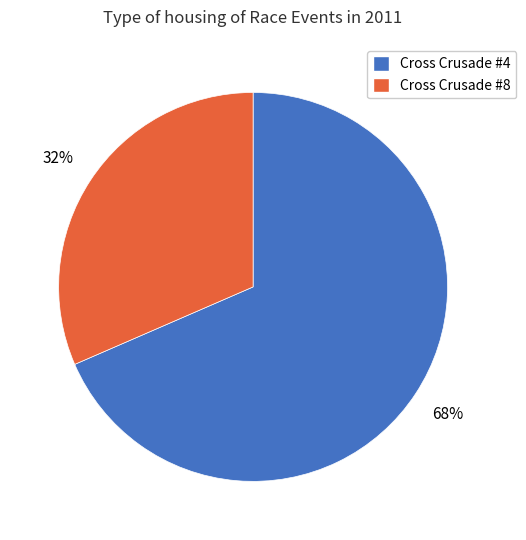

How many segments does this pie chart have?

2